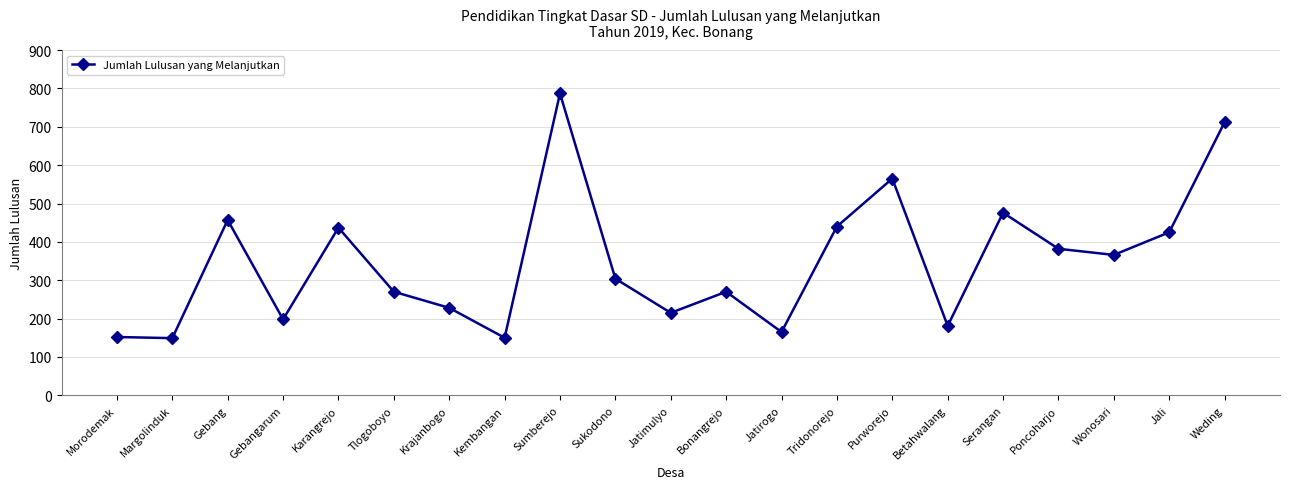

What position from the left is Sumberejo?

9